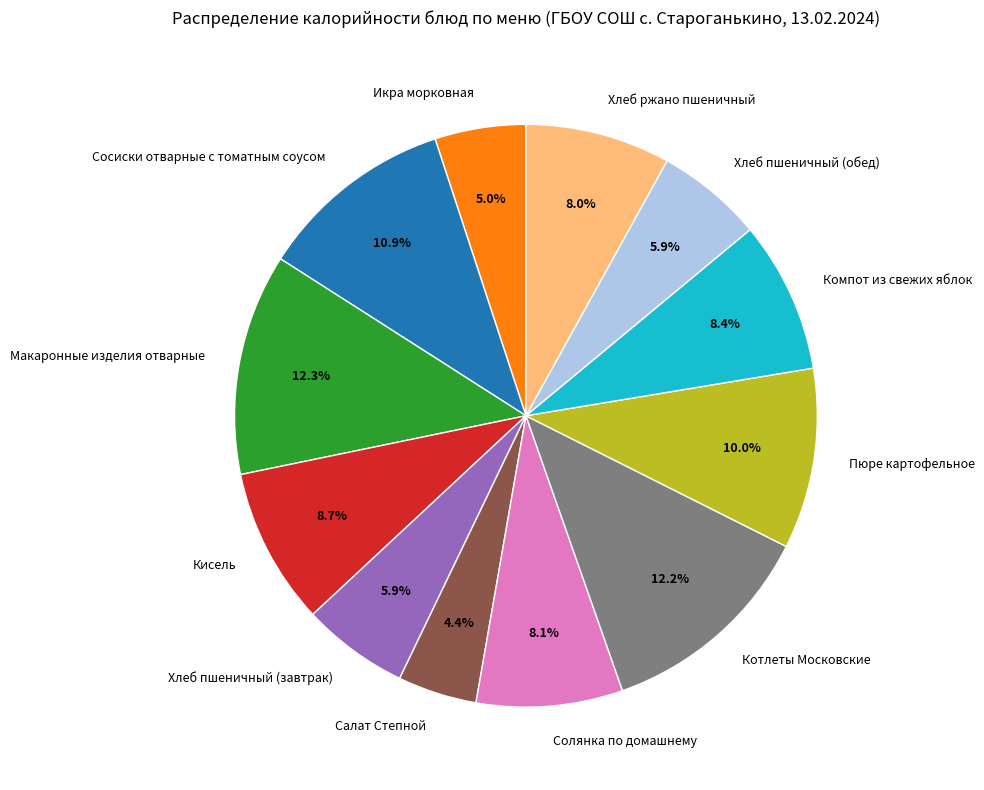

What percentage is NOT represented by Макаронные изделия отварные?

87.7%